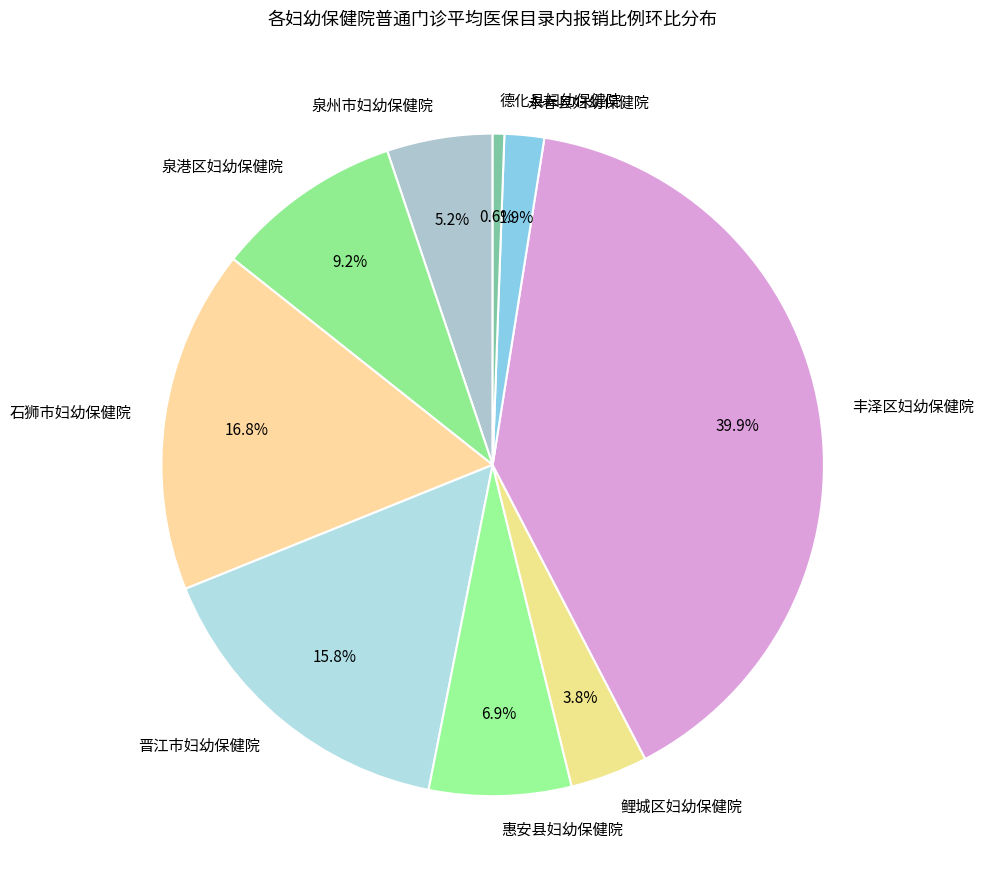

To the nearest percent, what is the difference between the largest and smallest slice percentages?

39%